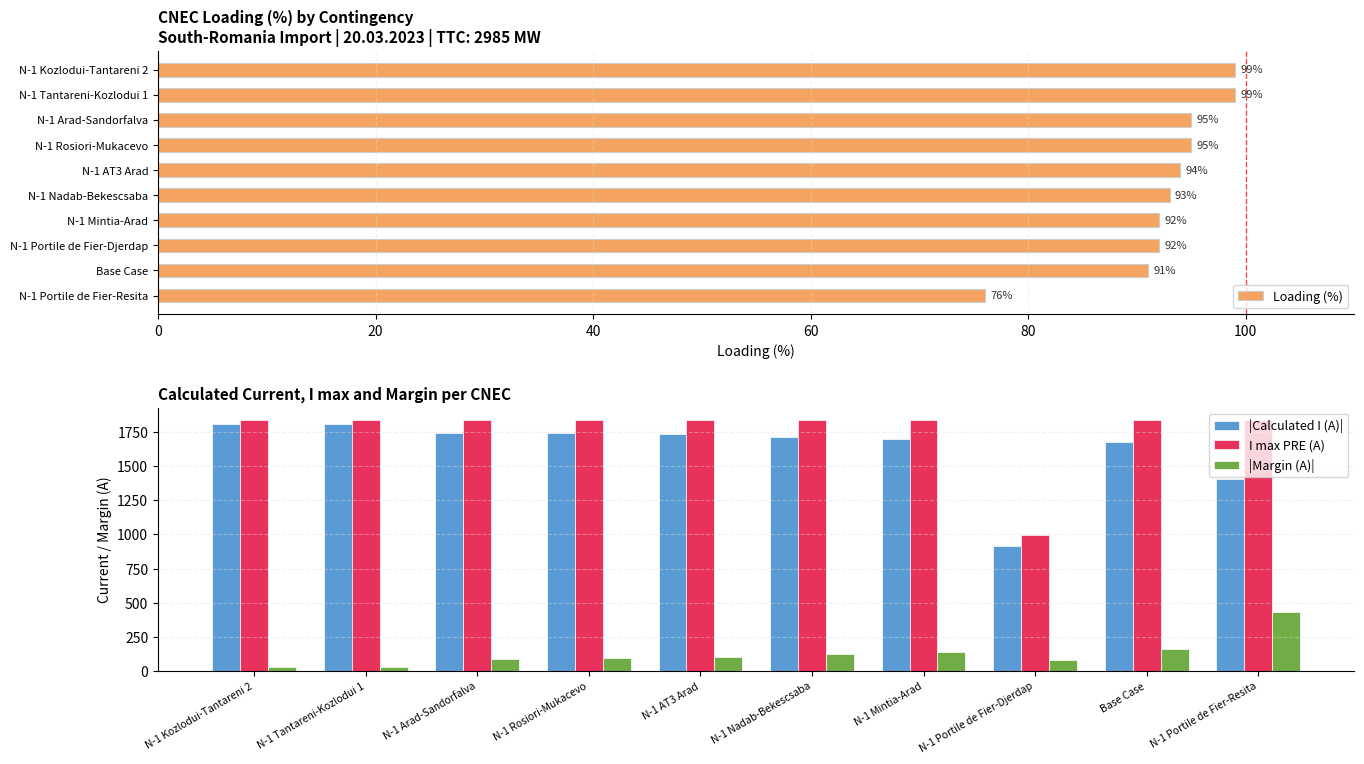

What value does the |Calculated I (A)| series have at N-1 Portile de Fier-Djerdap, to the nearest 50?

900